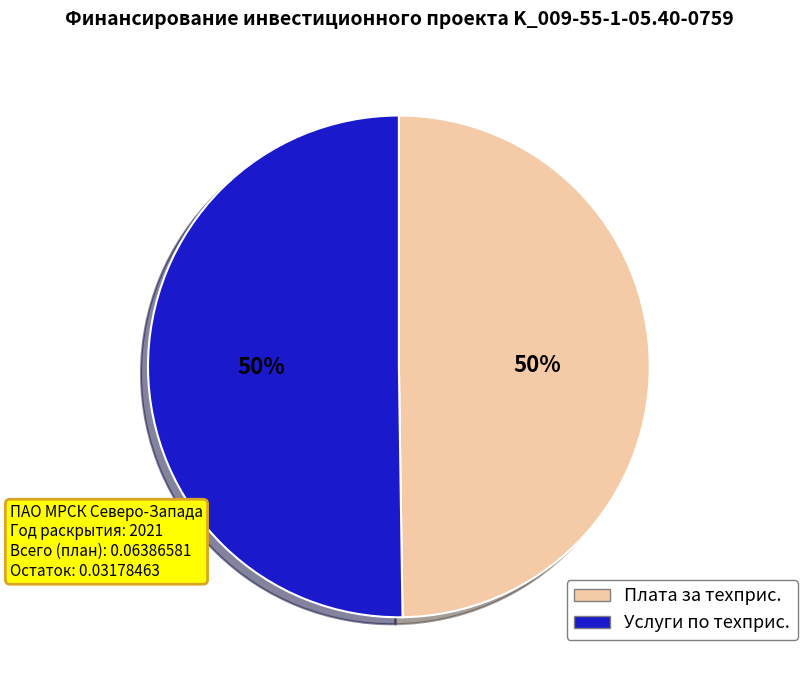

Count the number of slices in the pie.

2